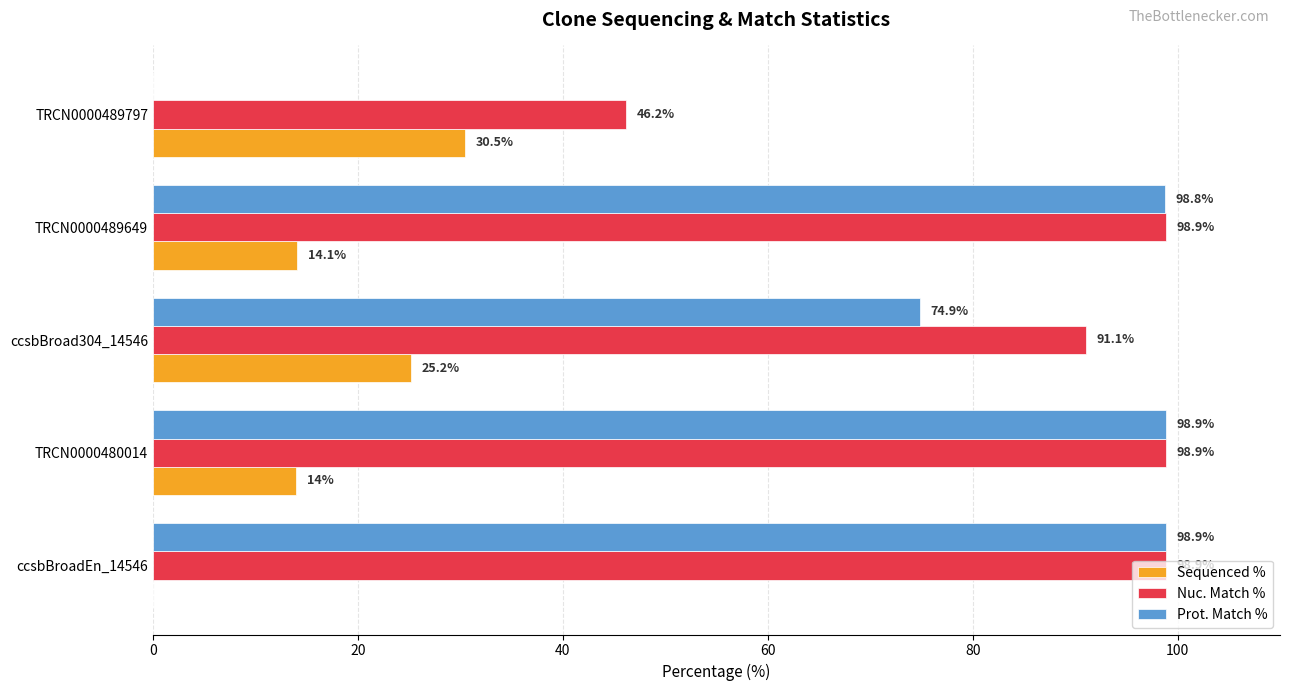

What is the sum of the Sequenced % values at TRCN0000489797 and TRCN0000480014?

44.5